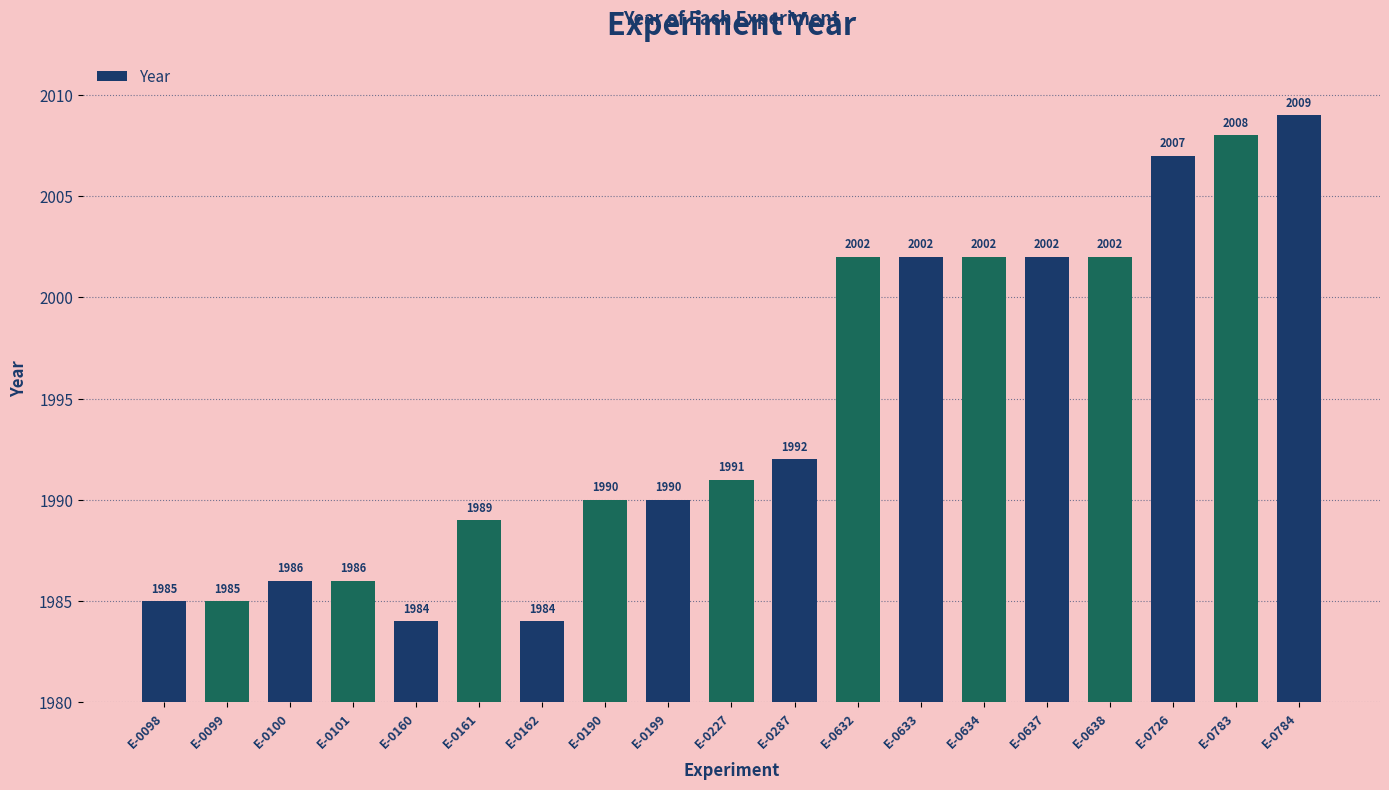

What is the value of the 16th bar from the left?

2002